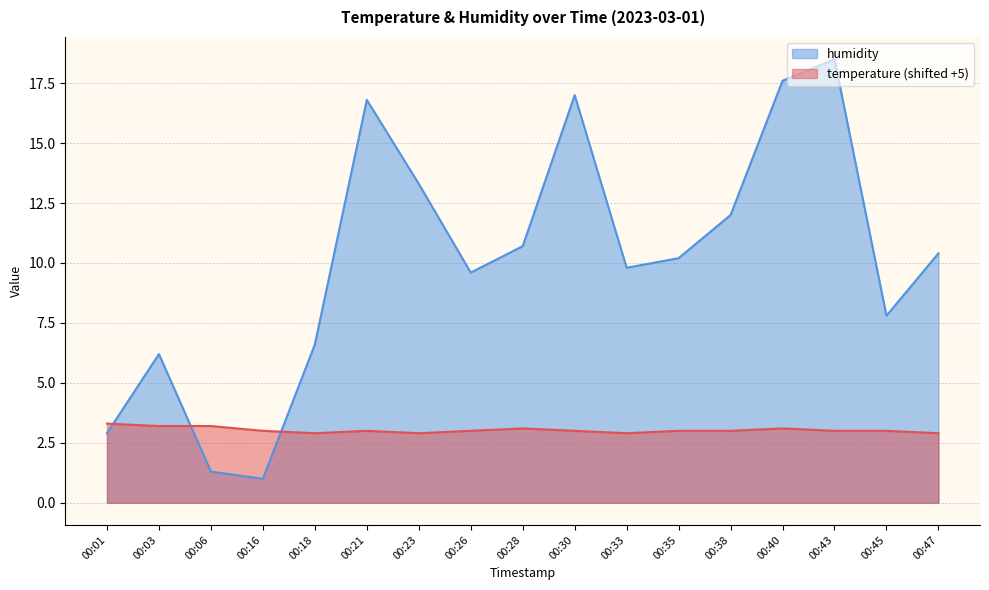

At which category is the sum across all series the highest?

00:43